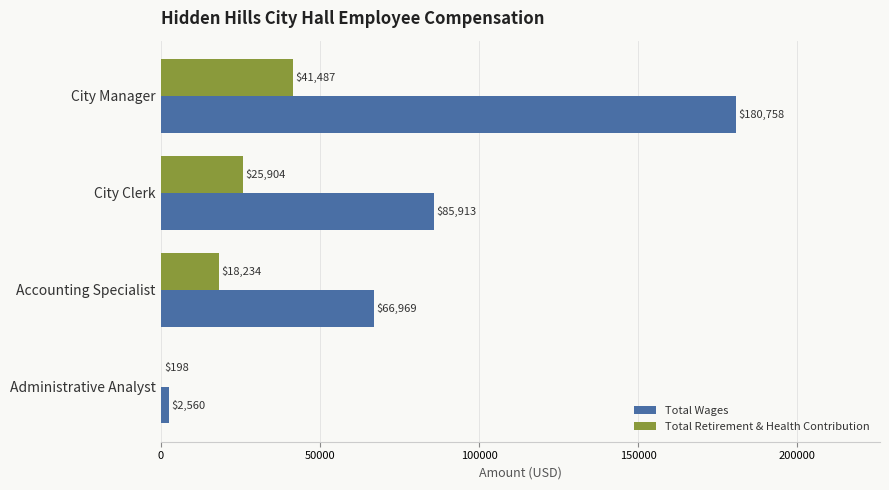

True or false: Total Wages has a value of 38640 at Accounting Specialist.

False